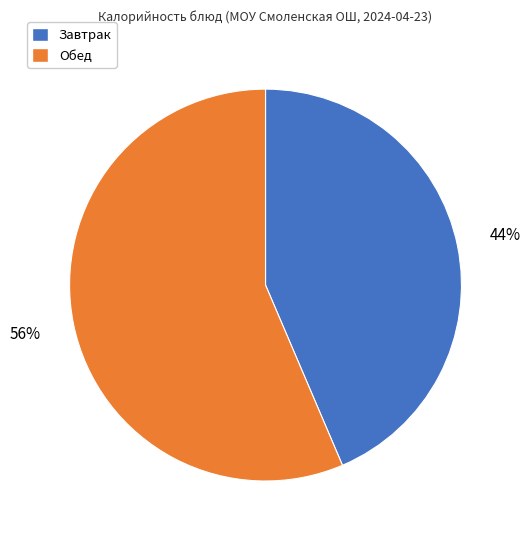

Is the sum of Завтрак and Обед greater than half?

Yes